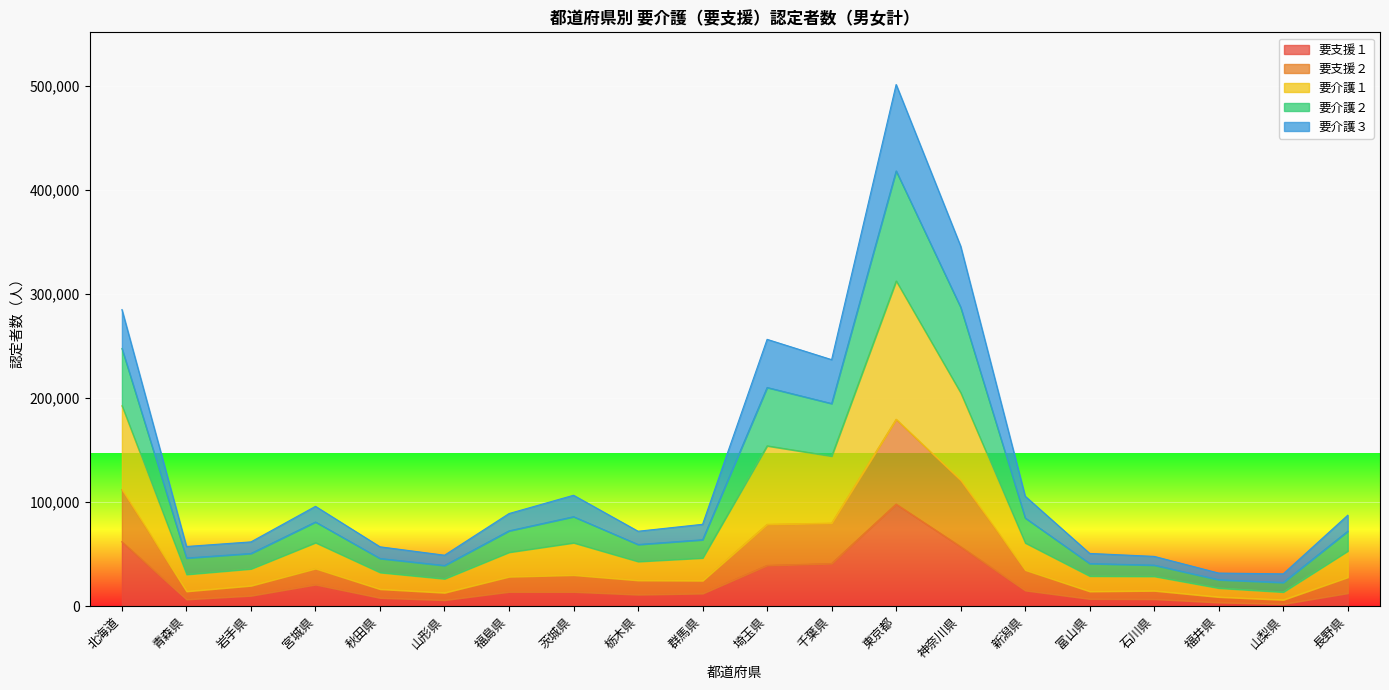

Which category has the highest value in the 要支援１ series?

東京都